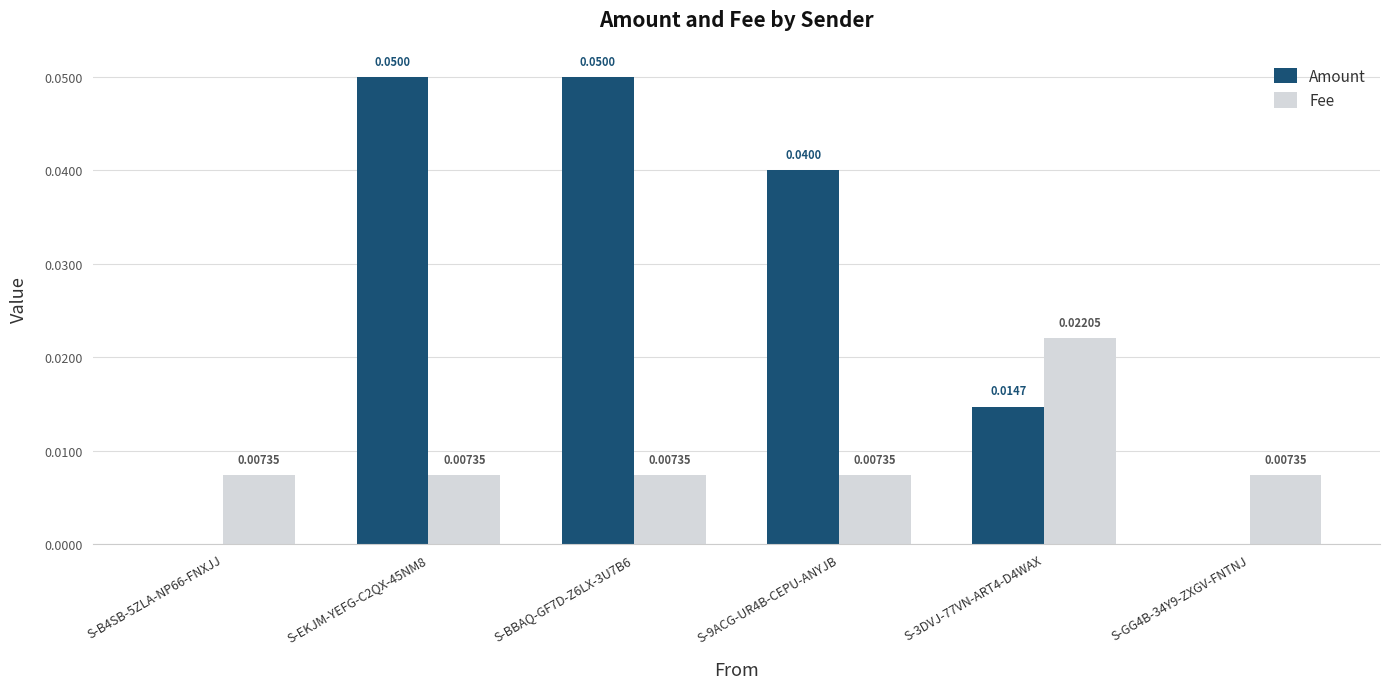

Between S-BBAQ-GF7D-Z6LX-3U7B6 and S-GG4B-34Y9-ZXGV-FNTNJ, which series saw the biggest shift?

Amount